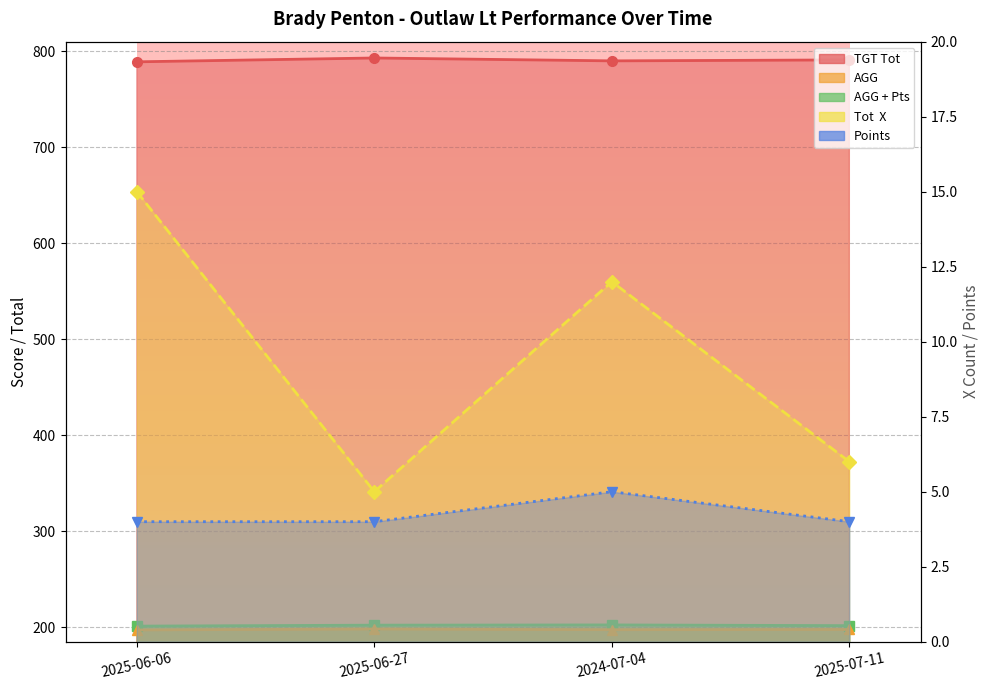

How many values in the AGG + Pts series are below 202?

2